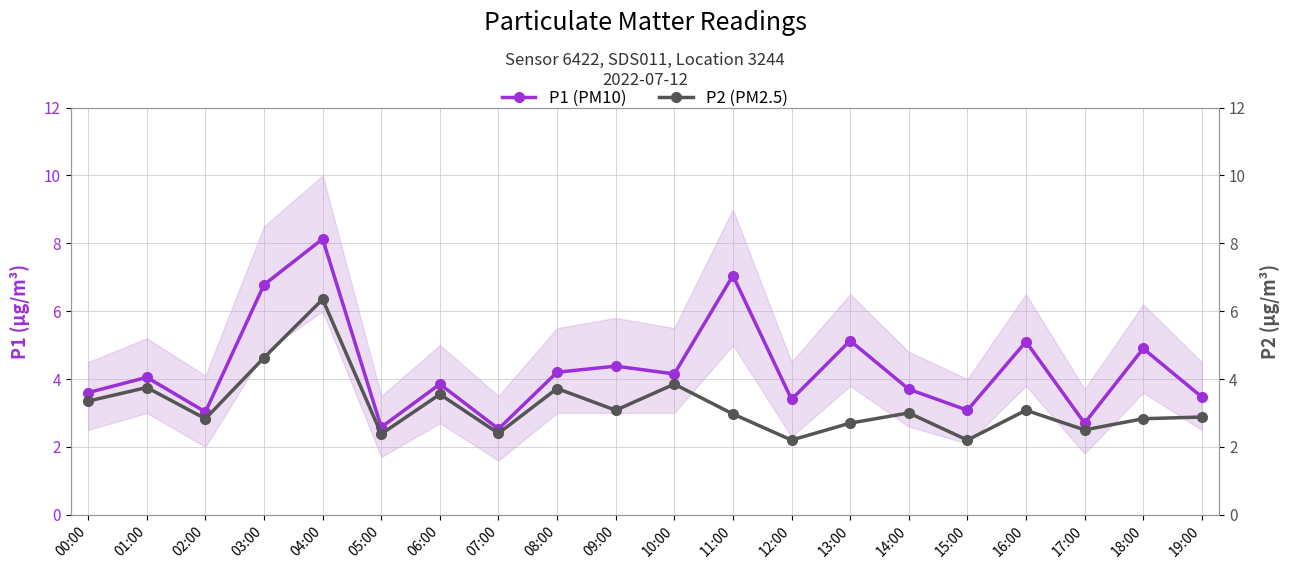

Which has a higher value, 02:00 or 08:00?

08:00